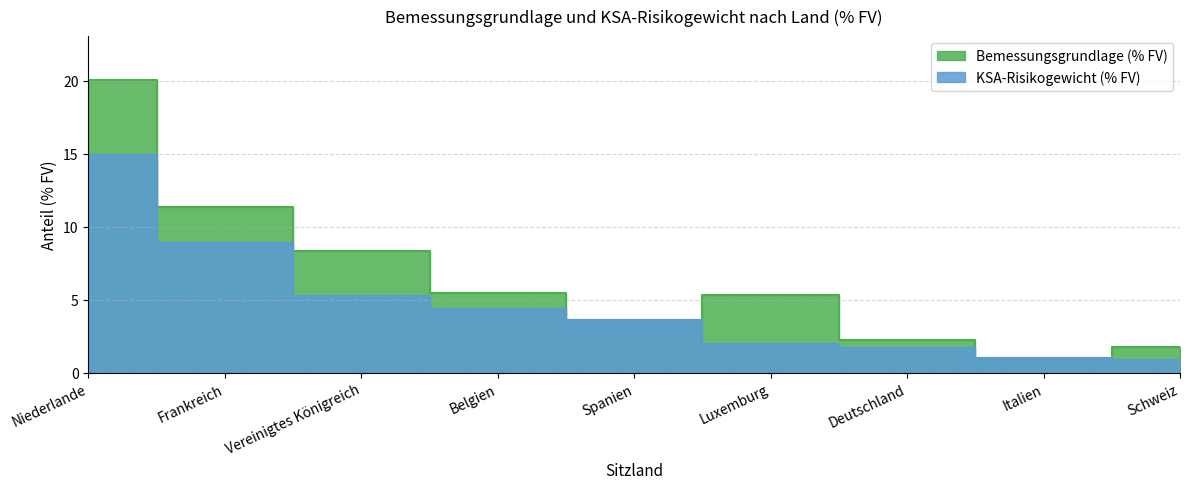

How many data points does each series have?

9